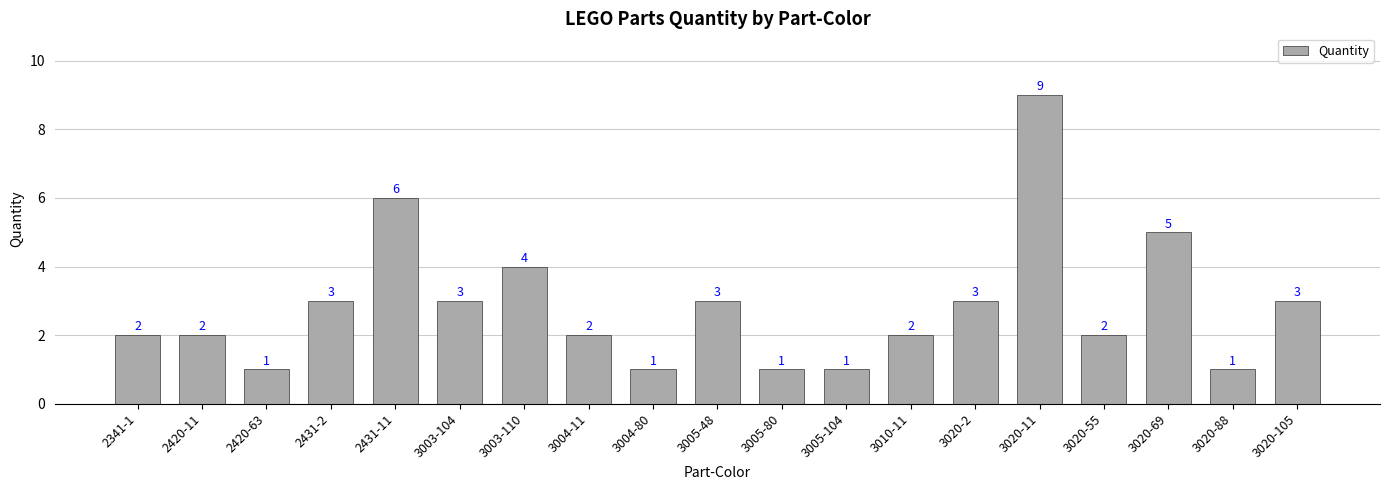

At which category does the chart reach its peak across all series?

3020-11